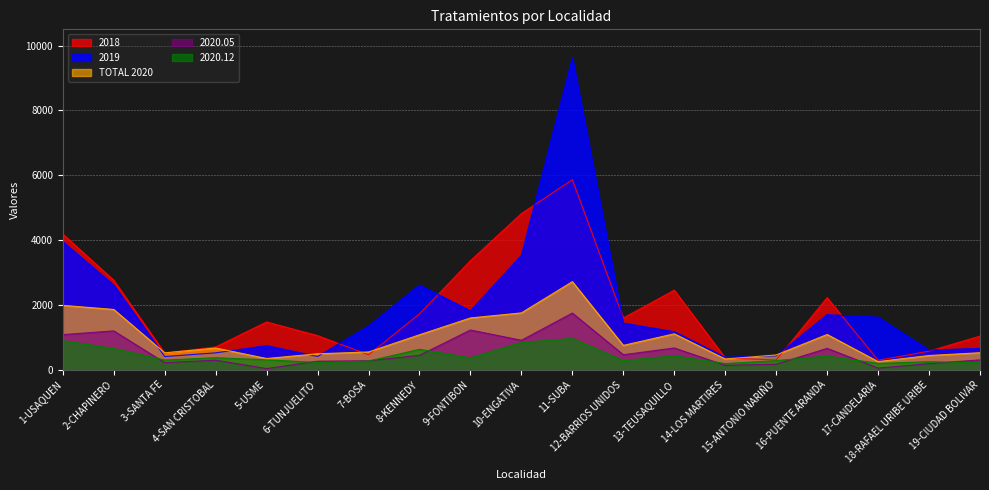

Is the value of 2020.05 at 1-USAQUEN greater than the value of 2020.12 at 1-USAQUEN?

Yes